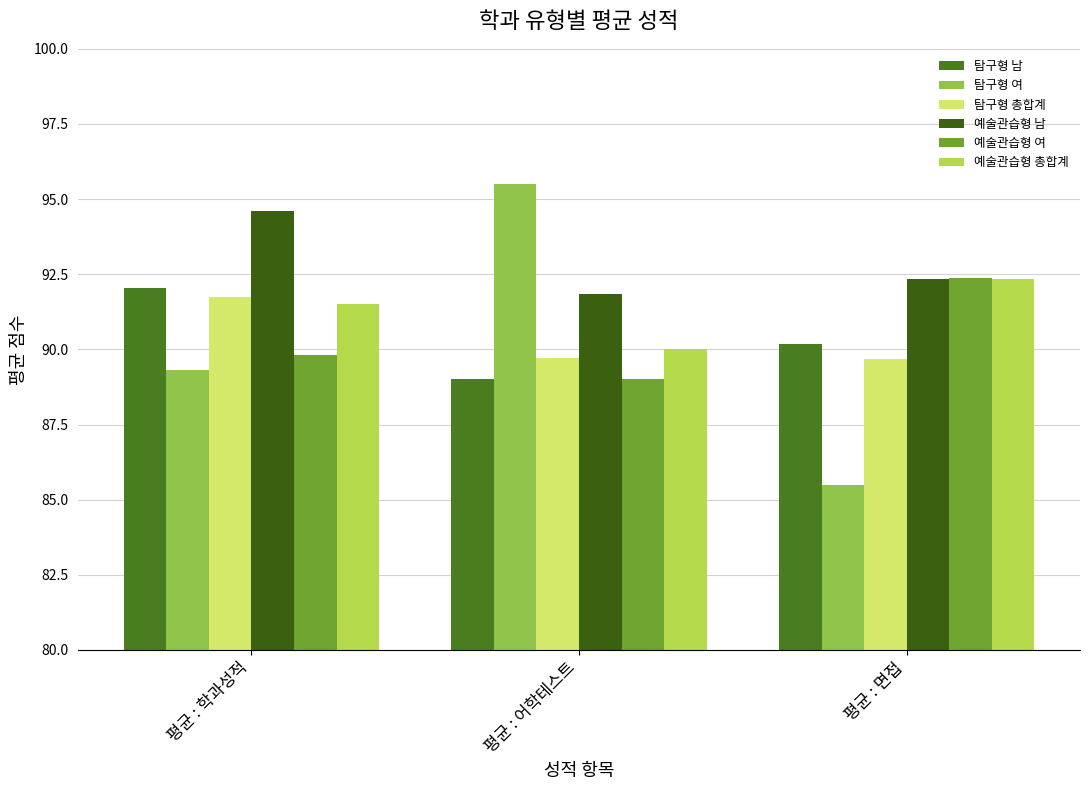

Reading left to right, list all the values displayed in this chart.

탐구형 남: 92.1	89.0	90.2
탐구형 여: 89.3	95.5	85.5
탐구형 총합계: 91.7	89.7	89.7
예술관습형 남: 94.6	91.8	92.3
예술관습형 여: 89.8	89.0	92.4
예술관습형 총합계: 91.5	90.0	92.4